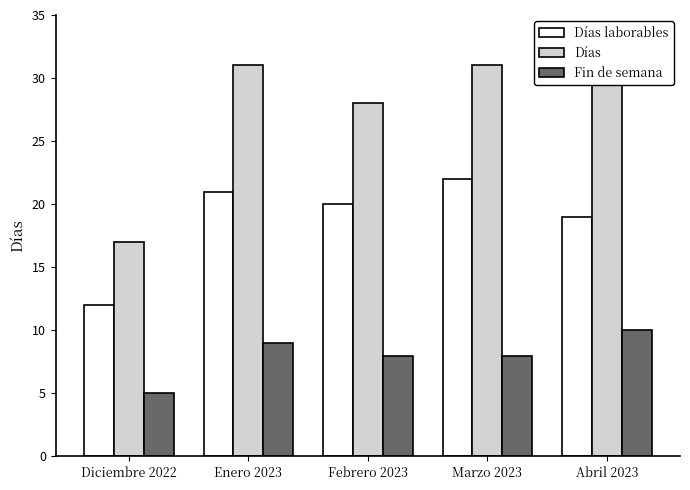

What is the spread (max minus min) of values at Diciembre 2022?

12